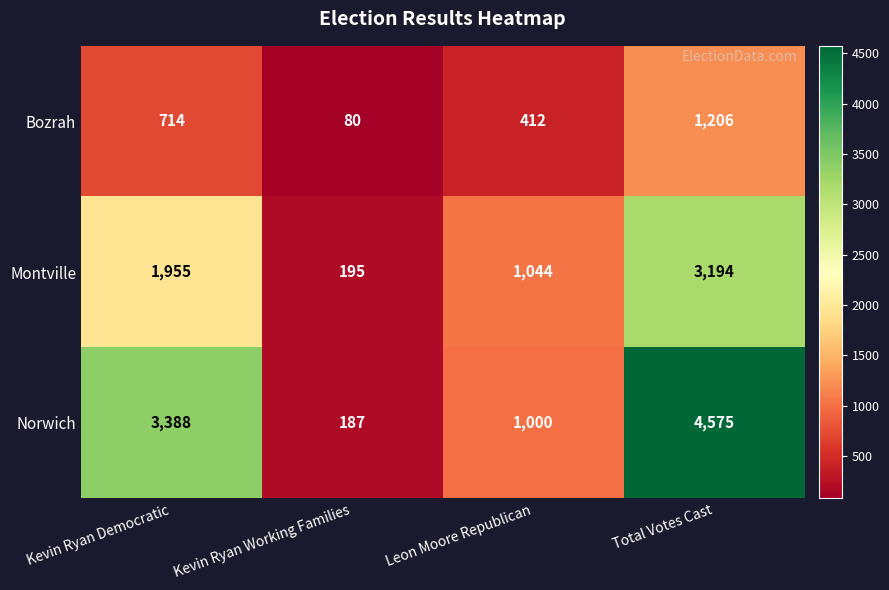

How many data points does each series have?

4